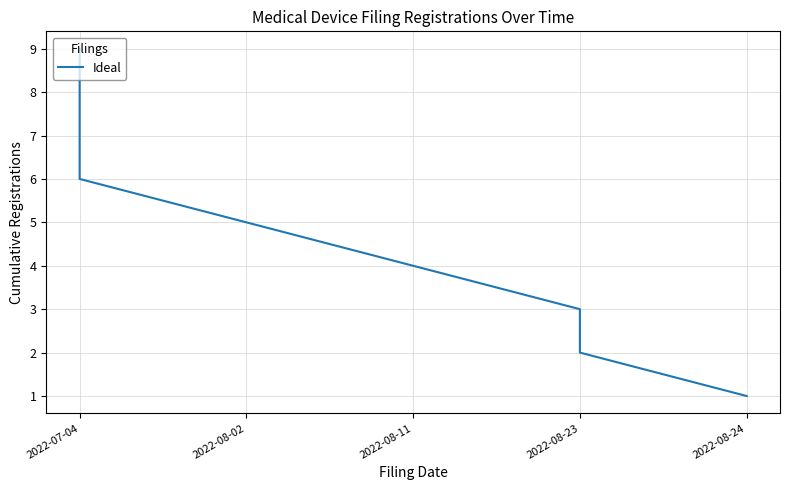

Which has a higher value, 2022-07-04 or 2022-08-24?

2022-07-04